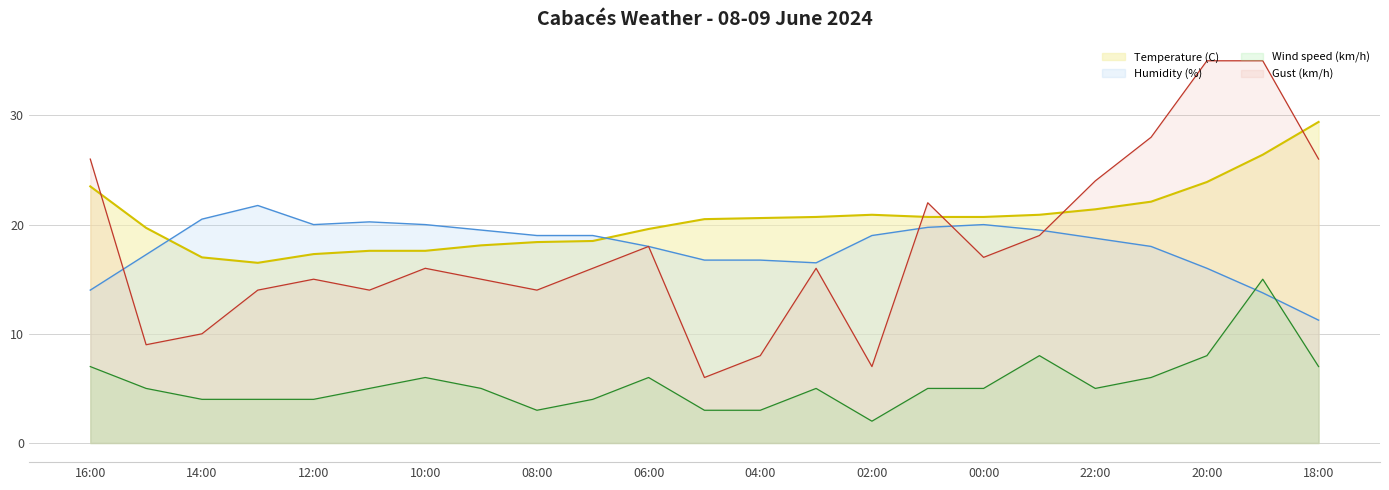

Is the value of Wind speed (km/h) at 15 greater than the value of Gust (km/h) at 19?

No